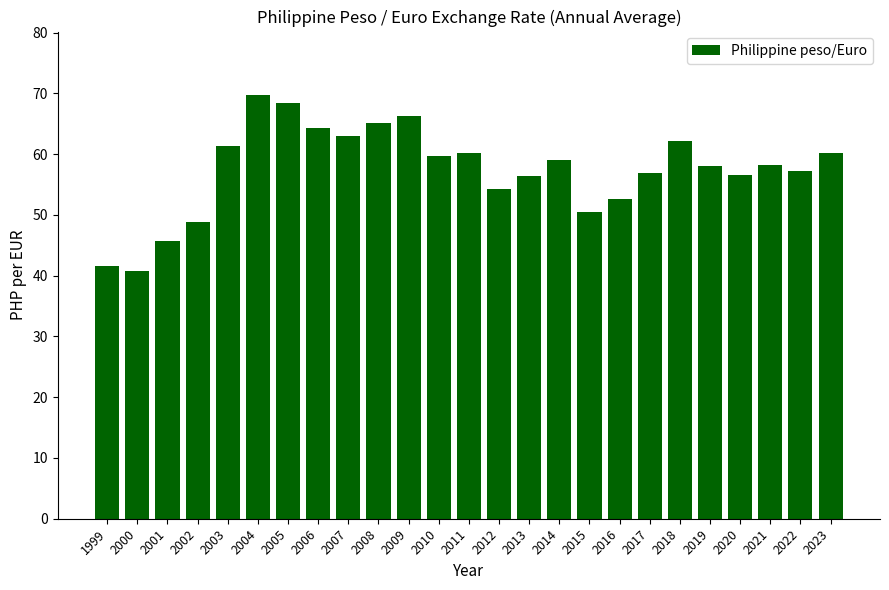

What is the average value?

57.5